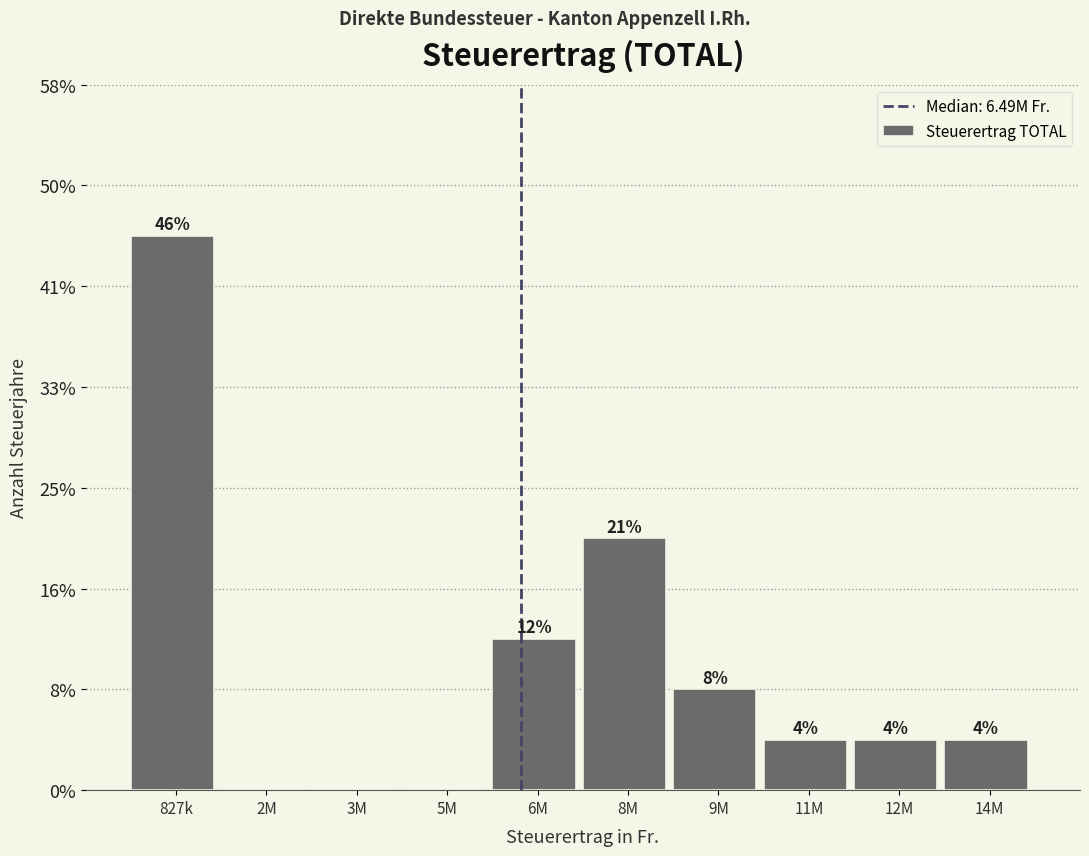

Are the bars horizontal?

No